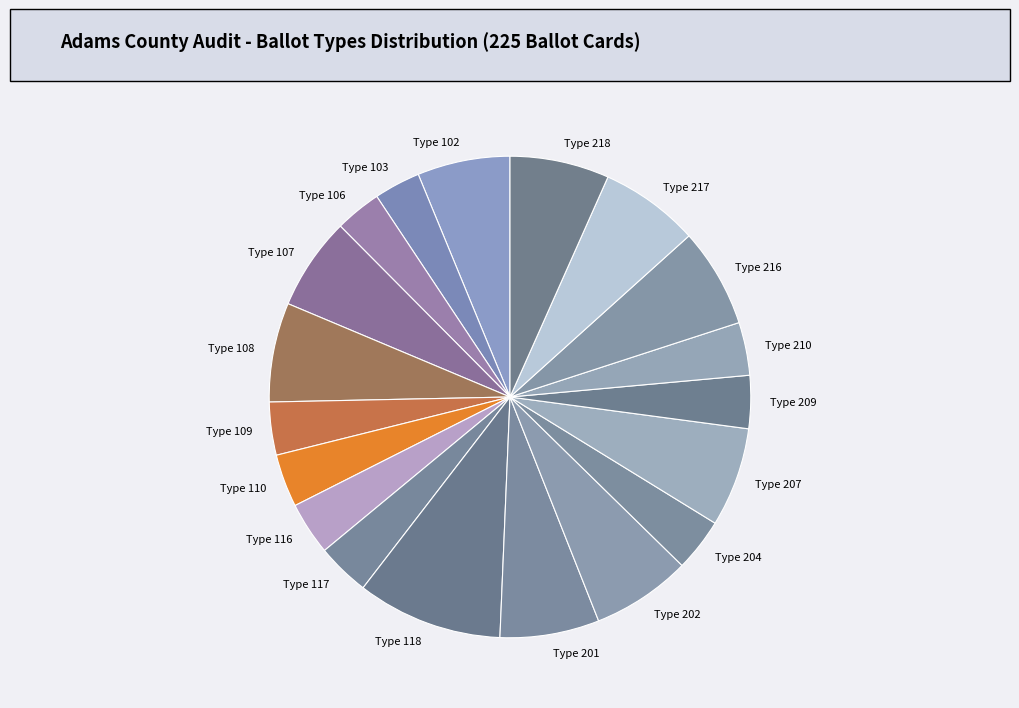

Combined, do Type 109 and Type 209 account for over 50%?

No